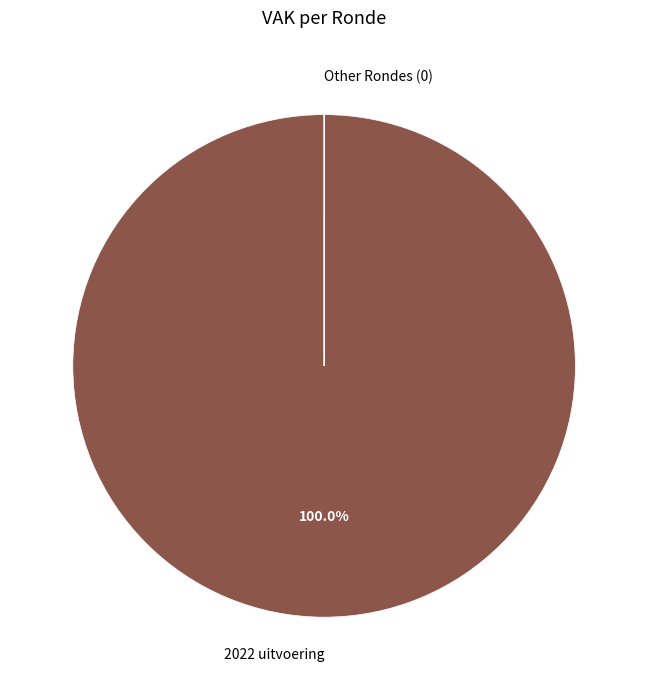

Which slice is the largest?

2022 uitvoering